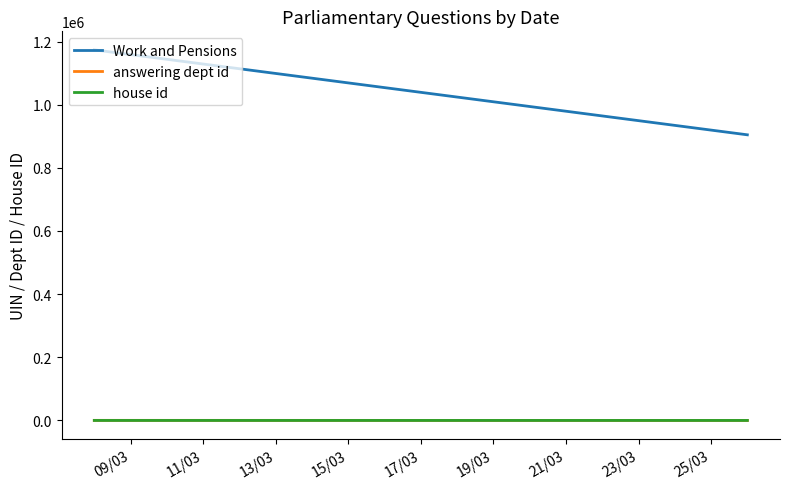

At which category is the sum across all series the highest?

09/03